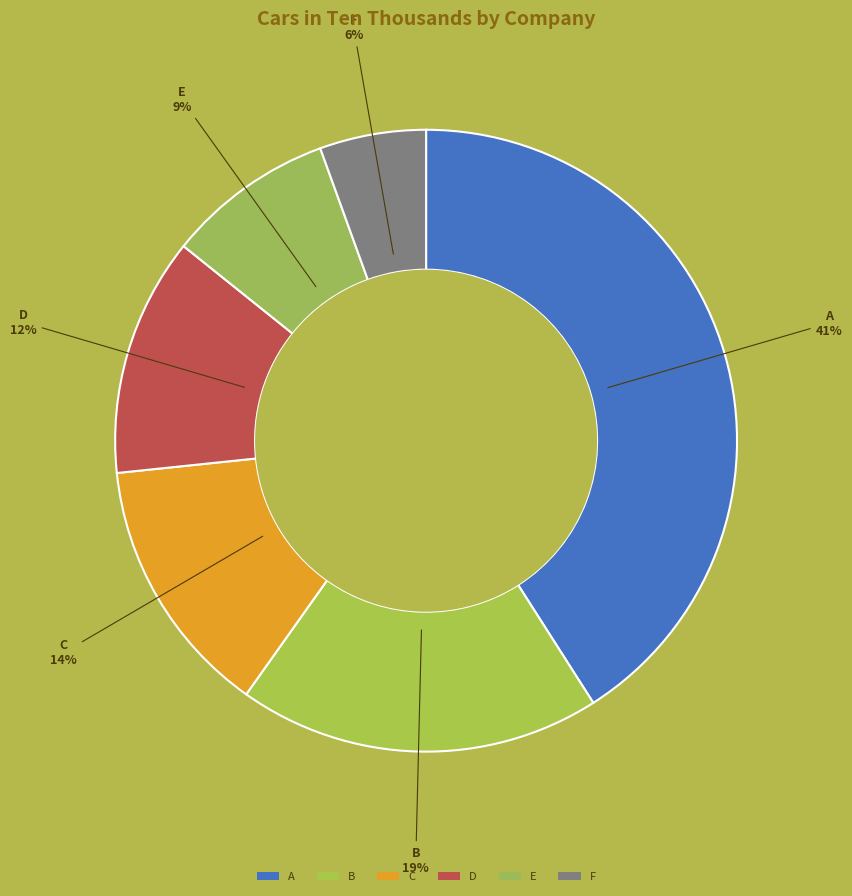

Which slice is the largest?

A